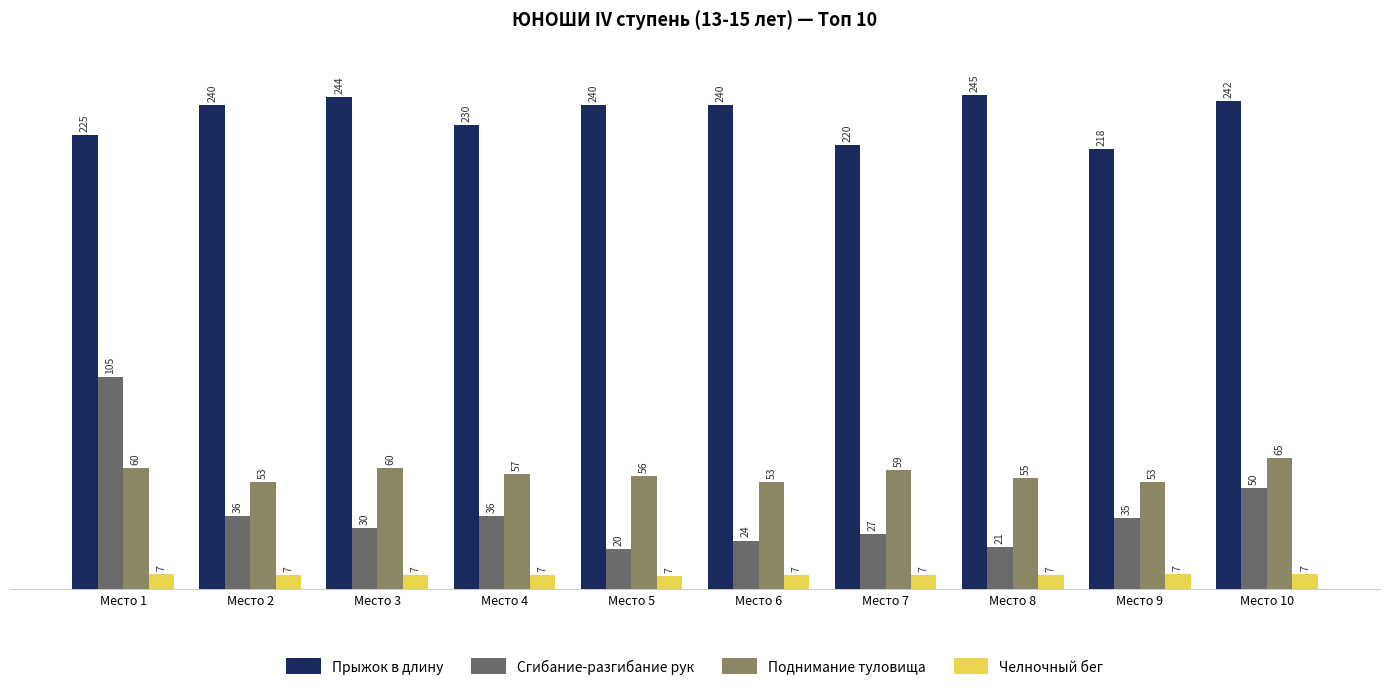

What is the value of the Поднимание туловища bar at the 1st from the left?

60.0